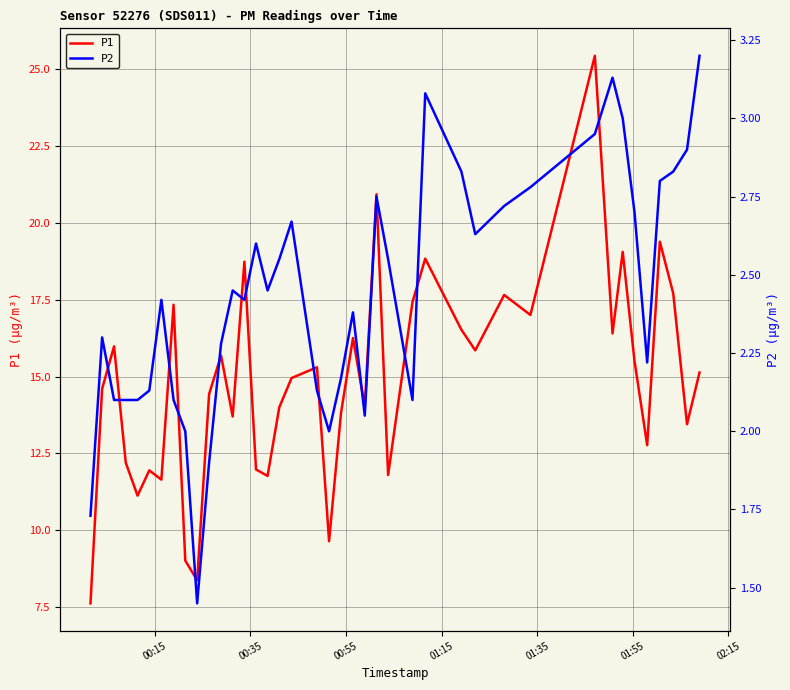

Which series has the largest total across all categories?

P1